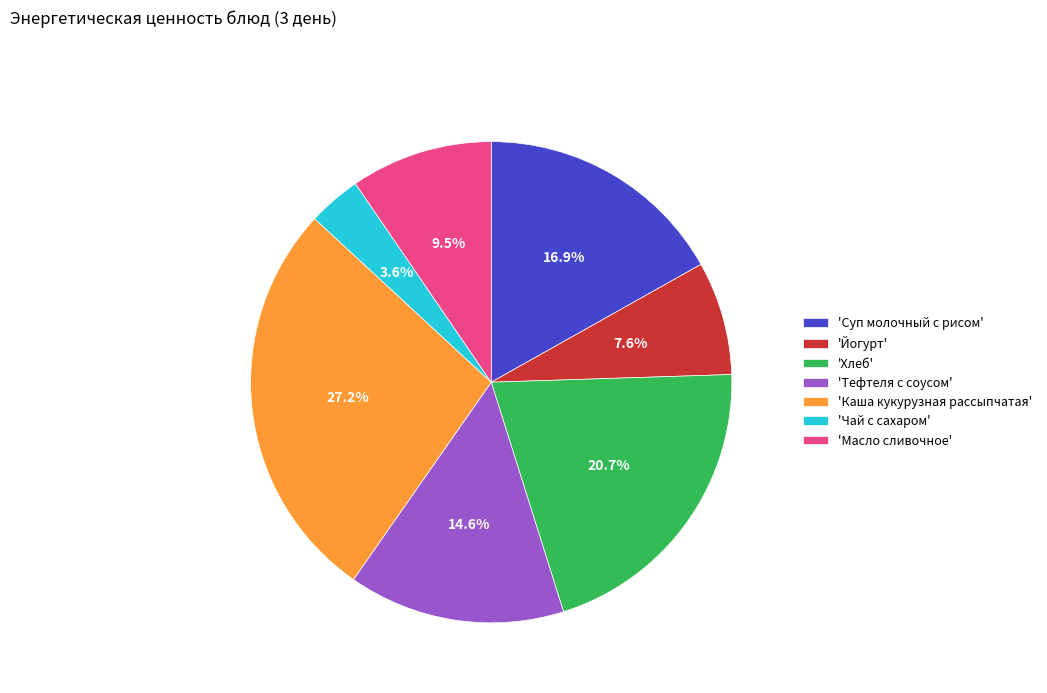

To the nearest percent, what is the difference between the largest and smallest slice percentages?

24%